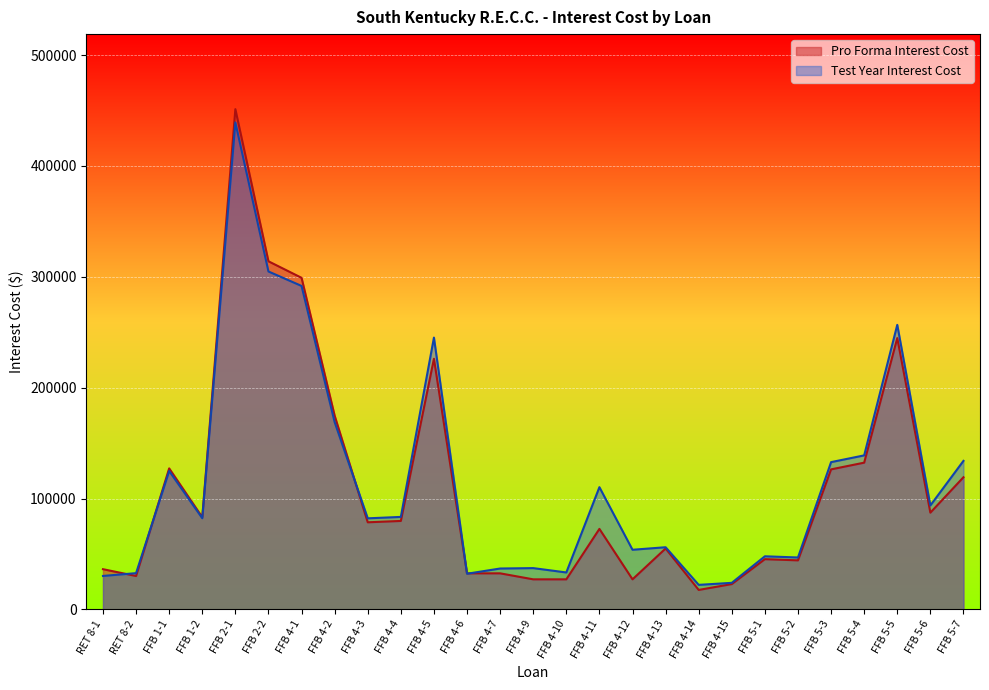

What are all the series names shown in the legend?

Pro Forma Interest Cost, Test Year Interest Cost